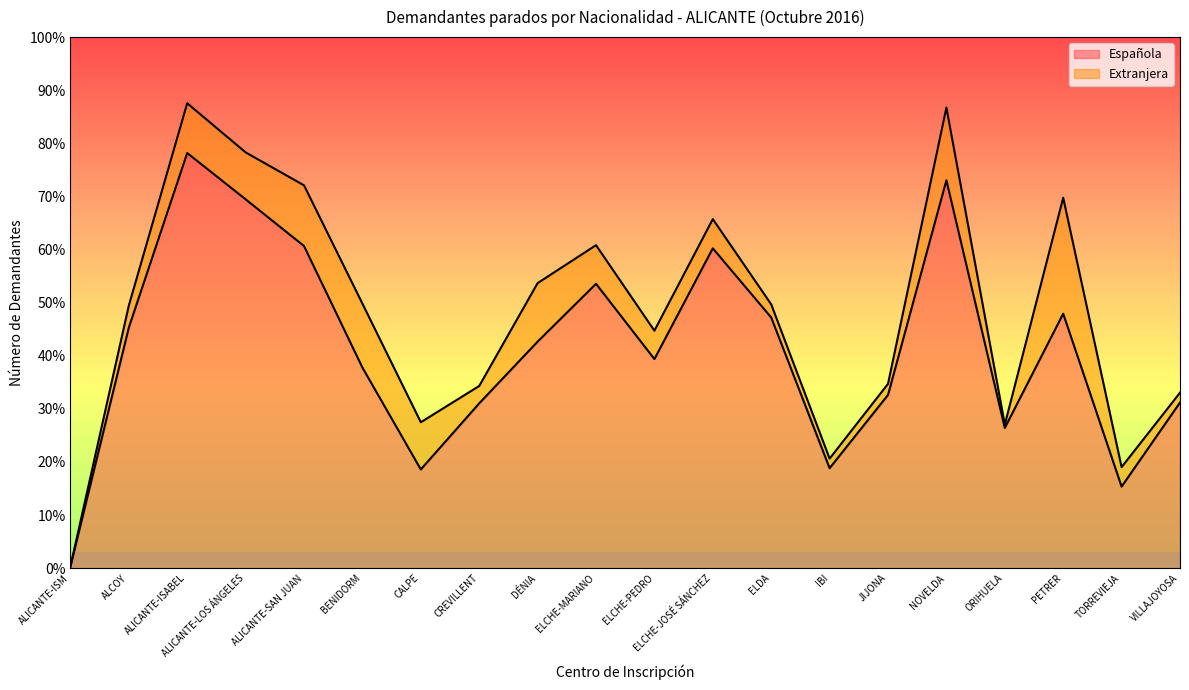

What is the ratio of the value at ALICANTE-LOS ÁNGELES to the value at IBI?

3.7